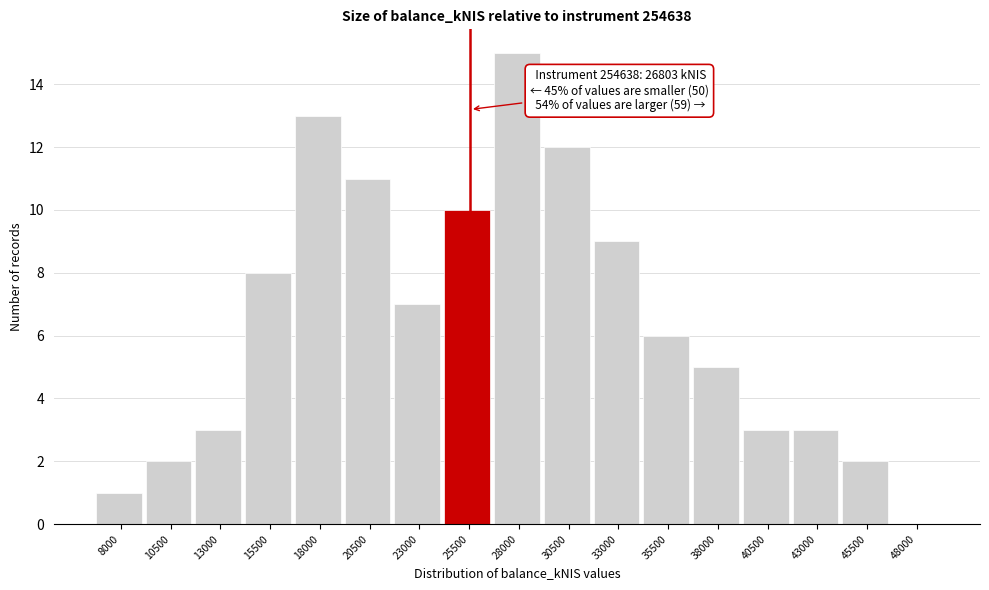

Reading left to right, extract all data points from this chart.

8000=1	10500=2	13000=3	15500=8	18000=13	20500=11	23000=7	25500=10	28000=15	30500=12	33000=9	35500=6	38000=5	40500=3	43000=3	45500=2	48000=0